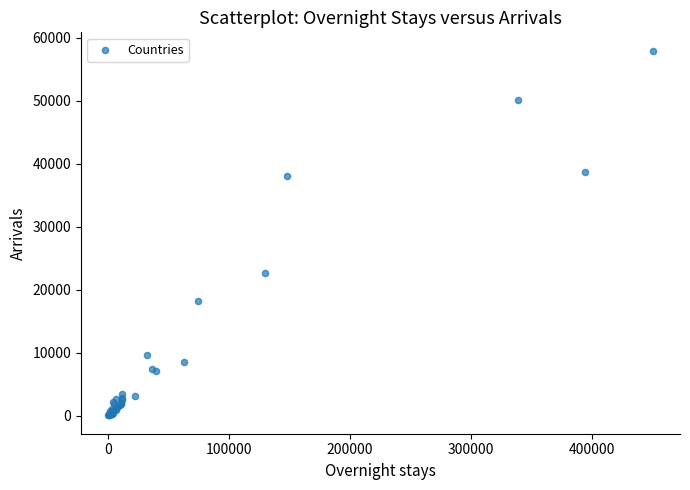

What Y value in the scatter plot is closest to 29018?

22675